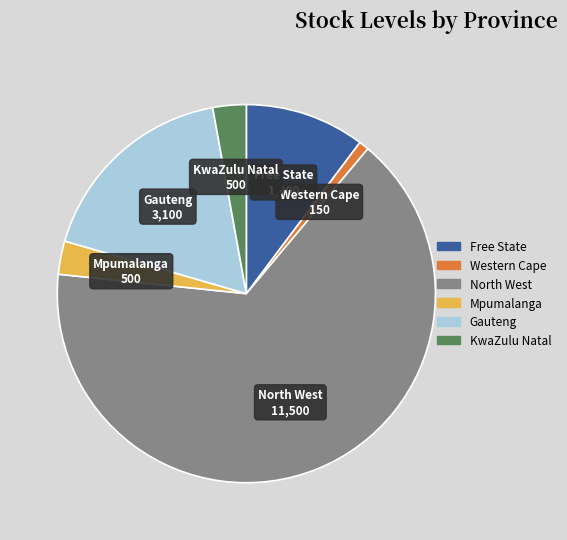

Does any single category account for the majority?

Yes